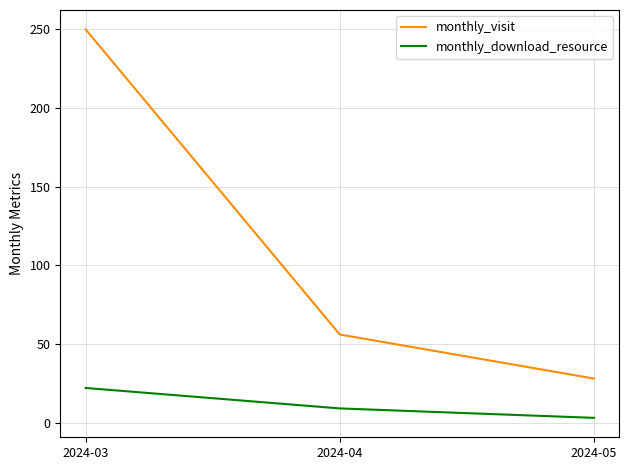

Reading left to right, what are all the values shown in this chart?

monthly_visit: 2024-03=250	2024-04=56	2024-05=28
monthly_download_resource: 2024-03=22	2024-04=9	2024-05=3